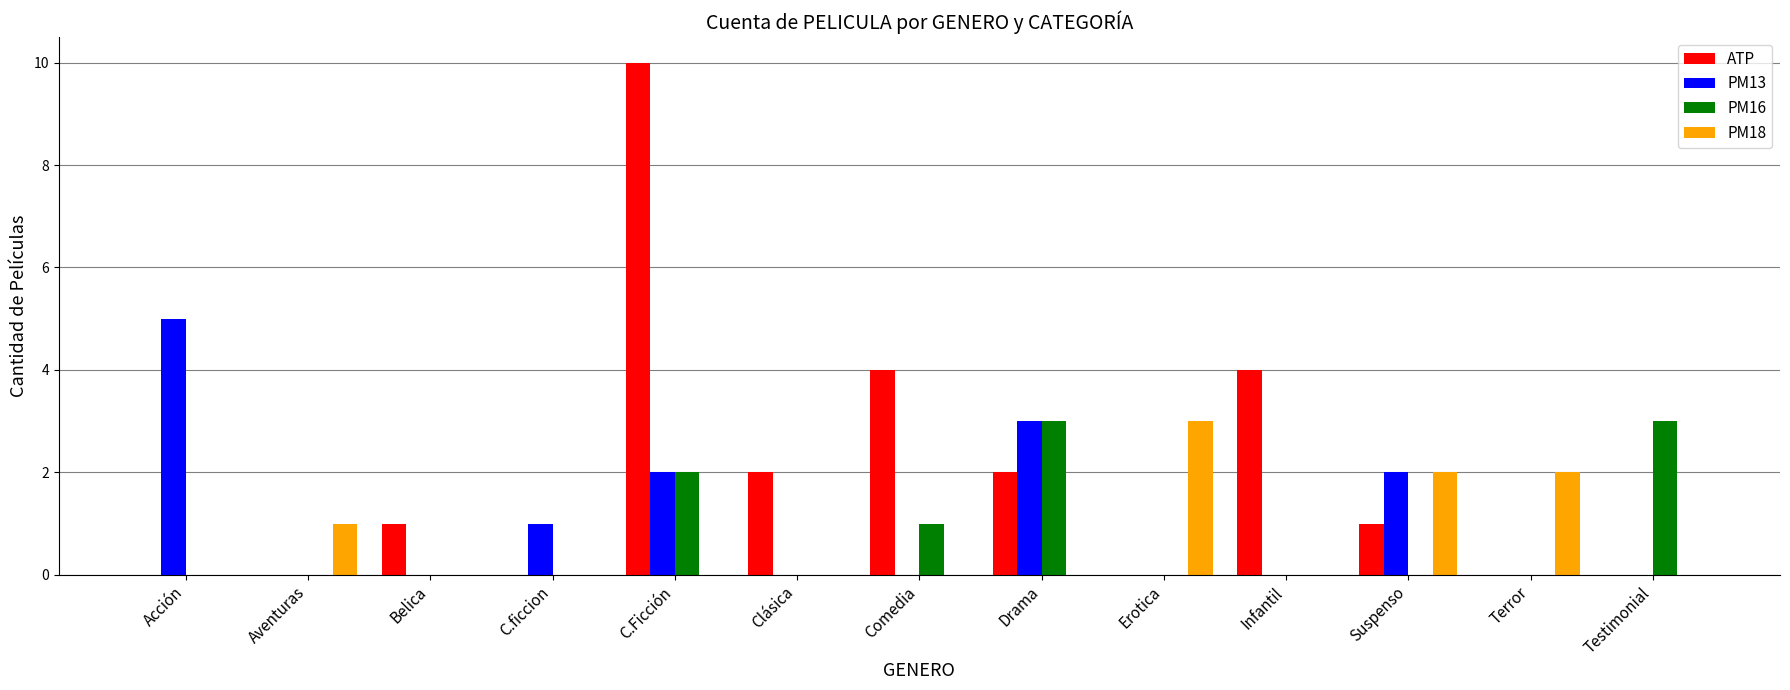

What is the sum of all ATP values?

24